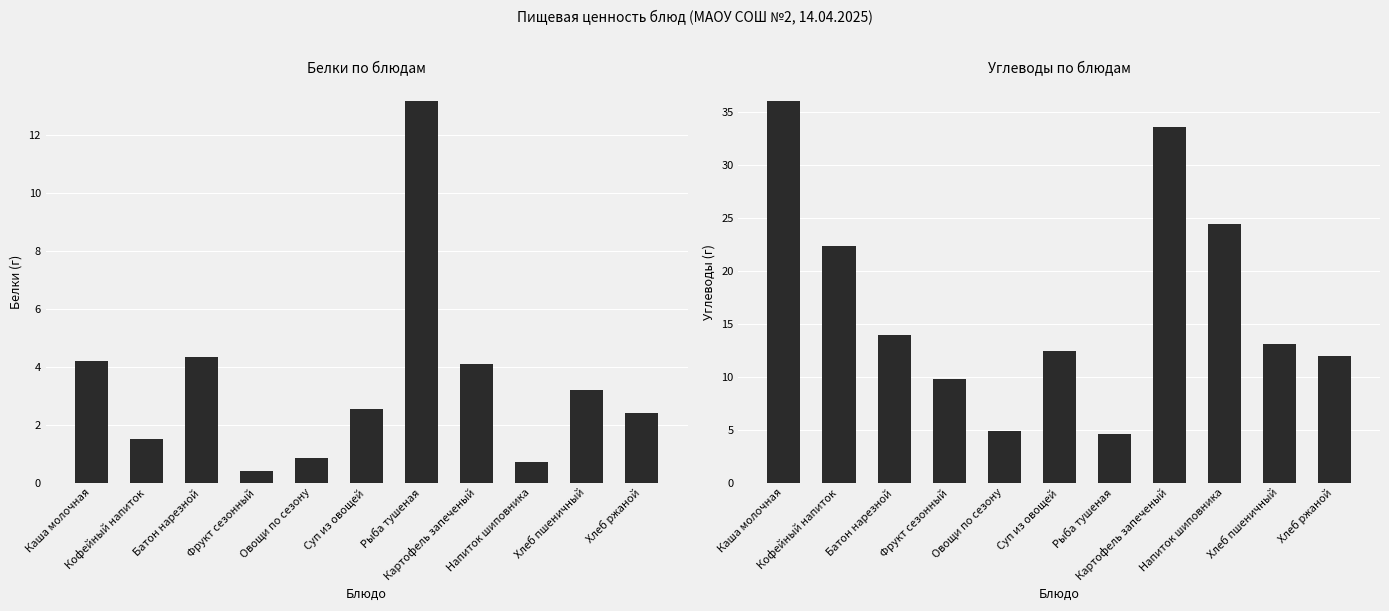

Rank the series by their average value, from highest to lowest.

Углеводы, Белки